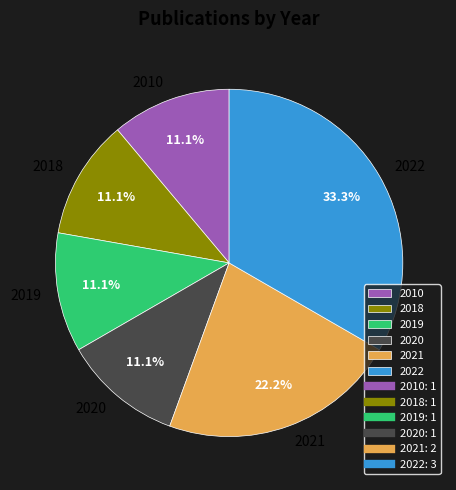

To the nearest percent, what portion does 2021 represent?

22%